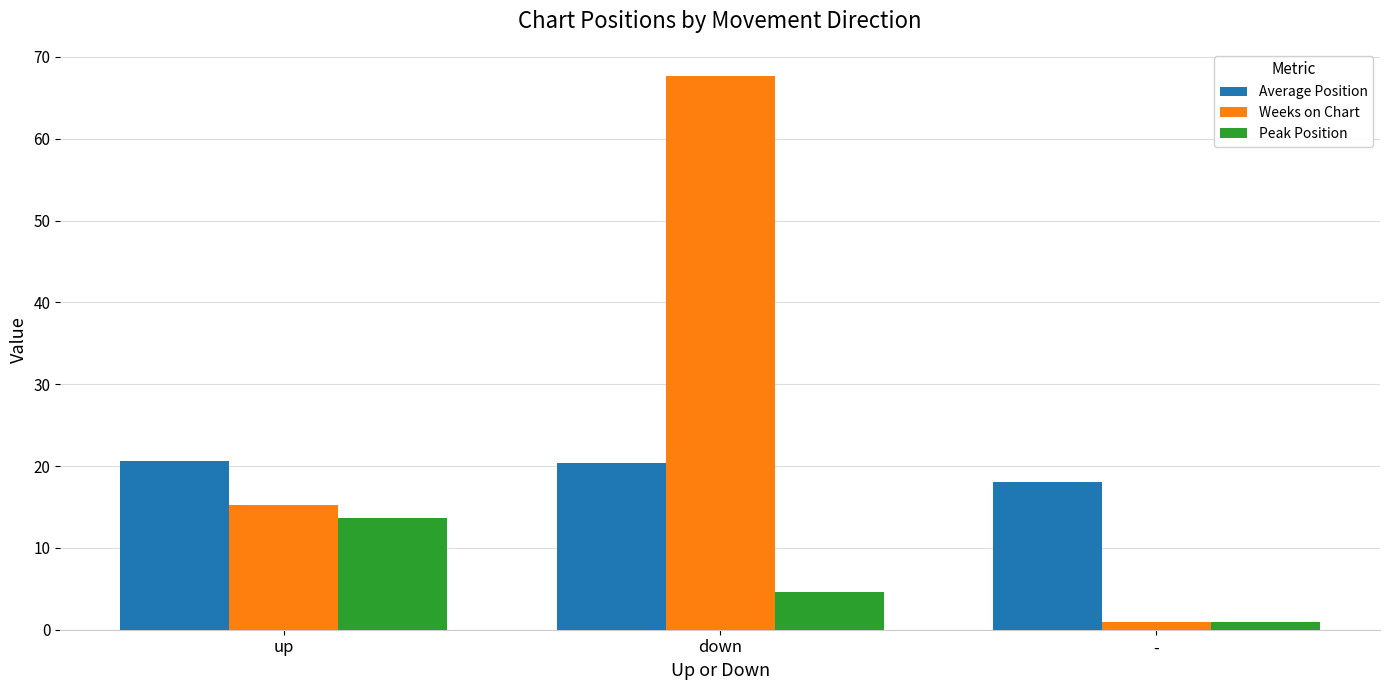

What is the value of the Weeks on Chart bar at the 2nd from the left?

67.6